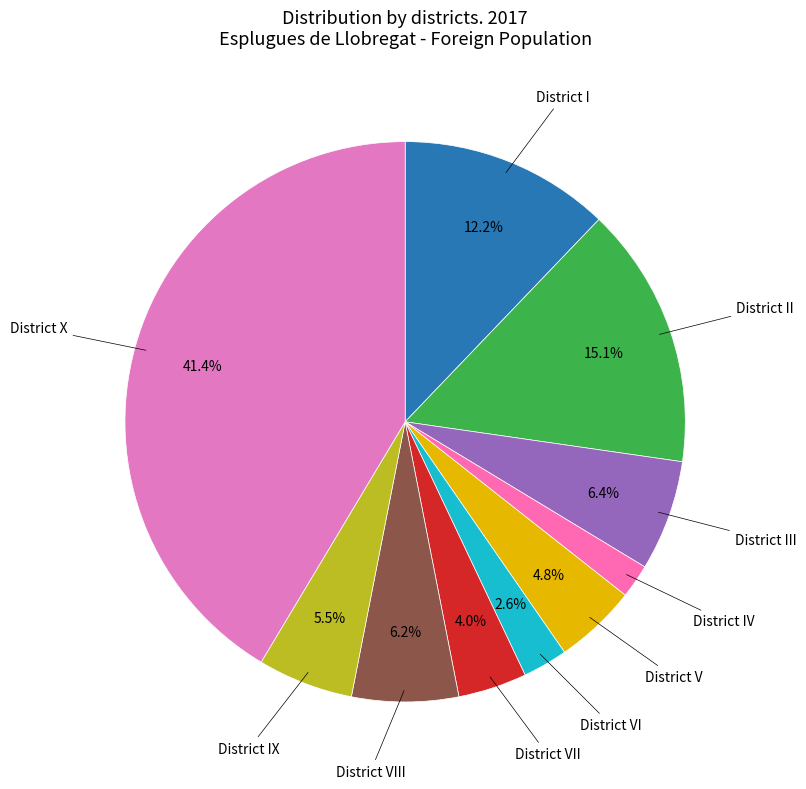

Is there any slice that represents more than half of the pie?

No